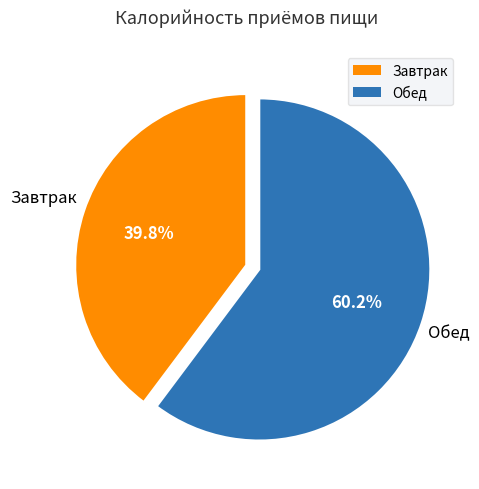

Approximately how many times larger is the value at Обед compared to Завтрак?

1.5